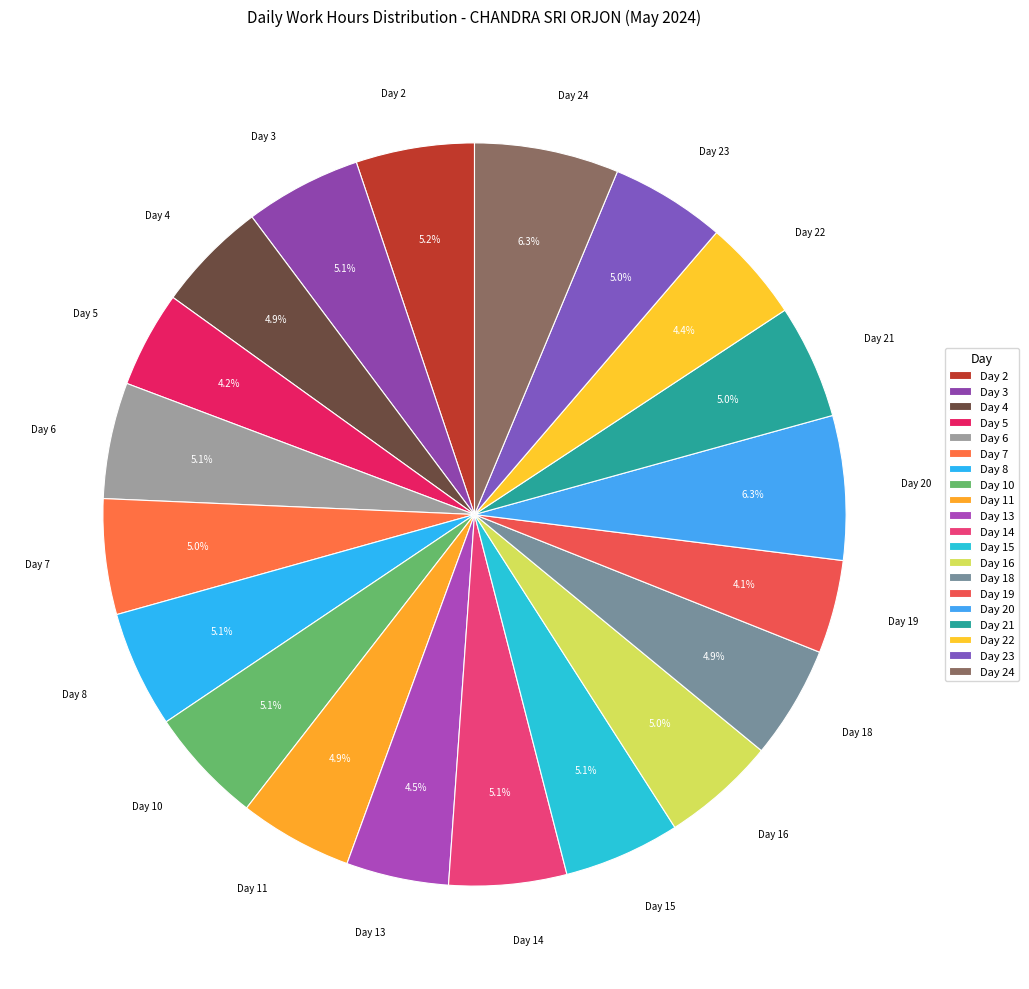

To the nearest percent, what is the combined percentage of Day 24 and Day 18?

11%